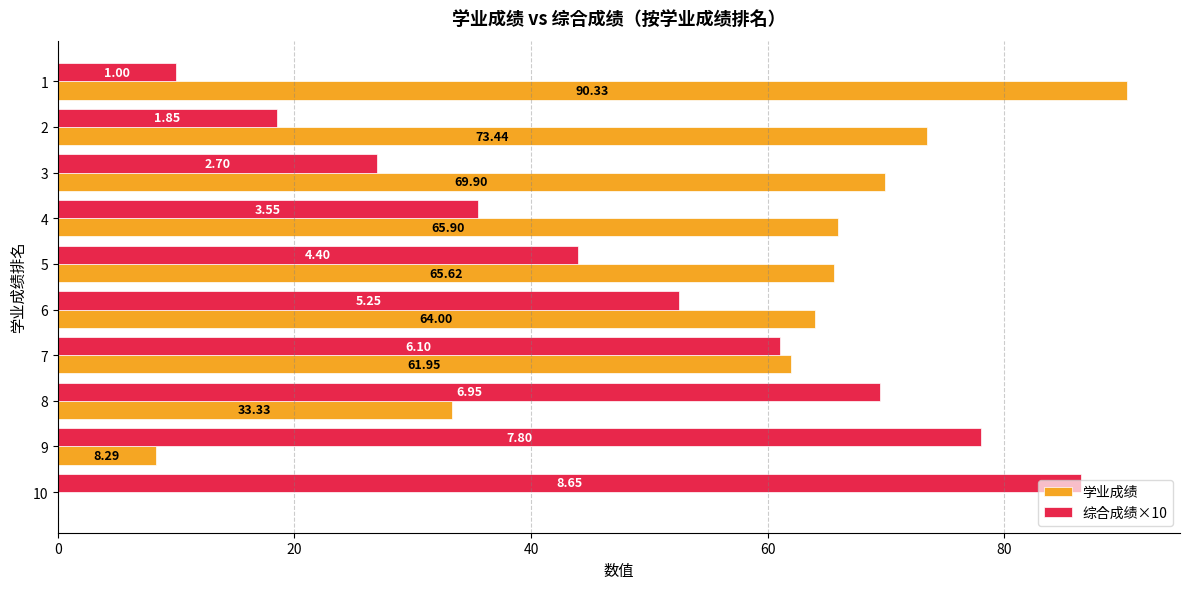

What are all the series names shown in the legend?

学业成绩, 综合成绩×10